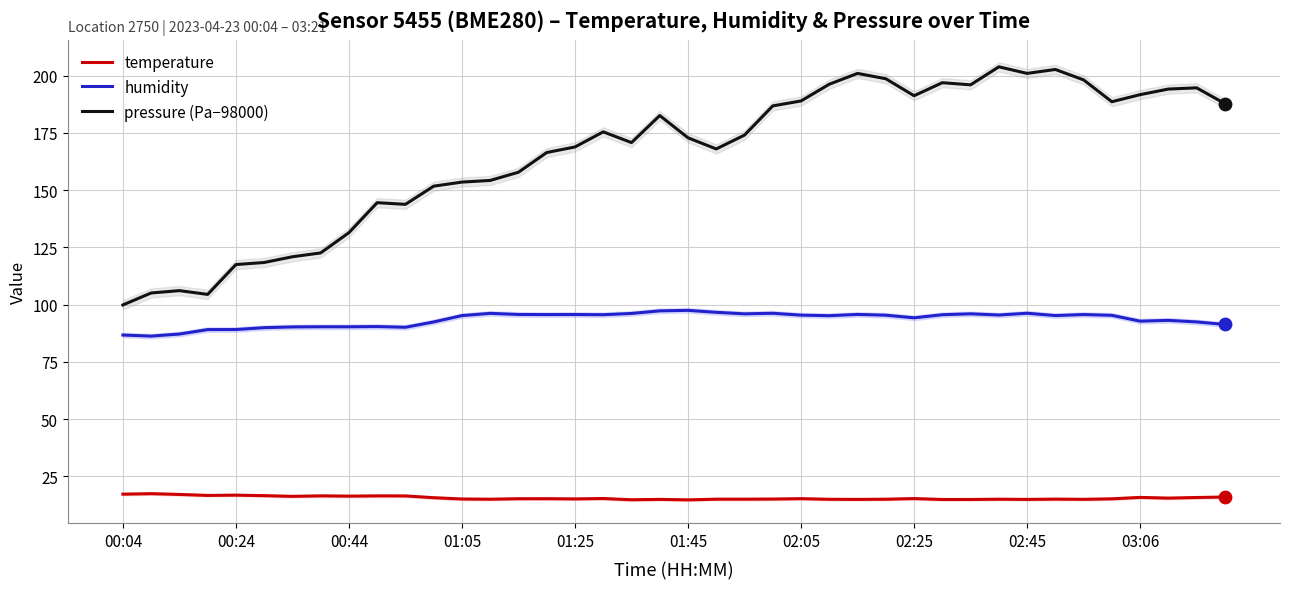

Which series has the largest total across all categories?

pressure (Pa−98000)